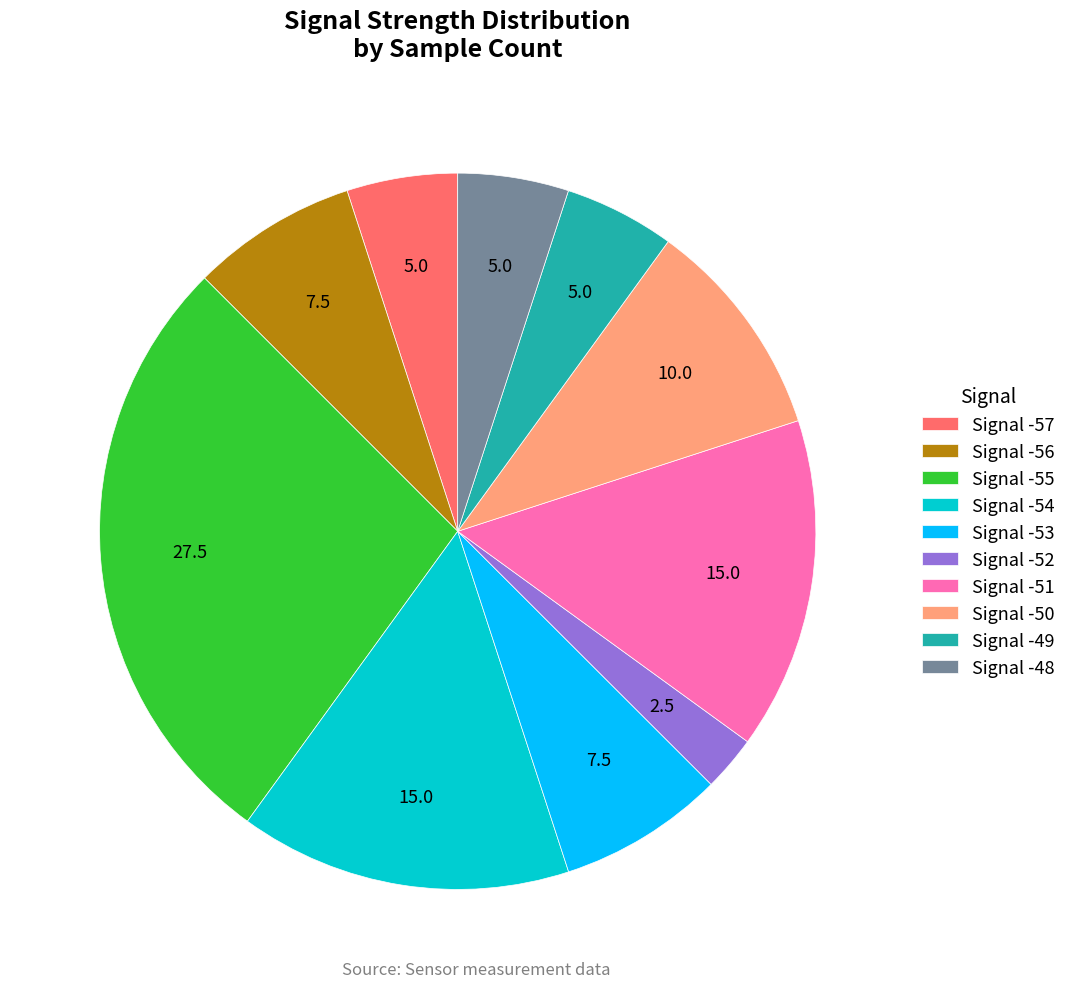

What is the ratio of the value at Signal -55 to the value at Signal -53?

3.7